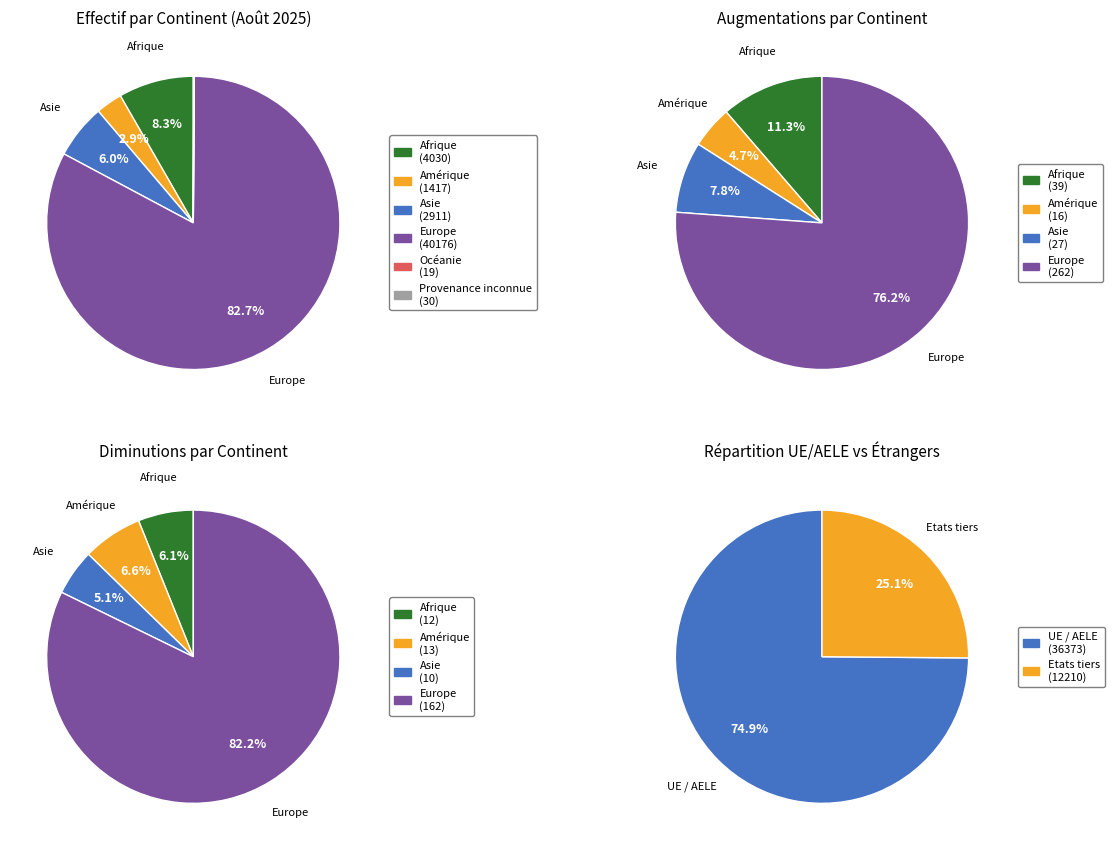

Is there a majority slice in this chart?

Yes